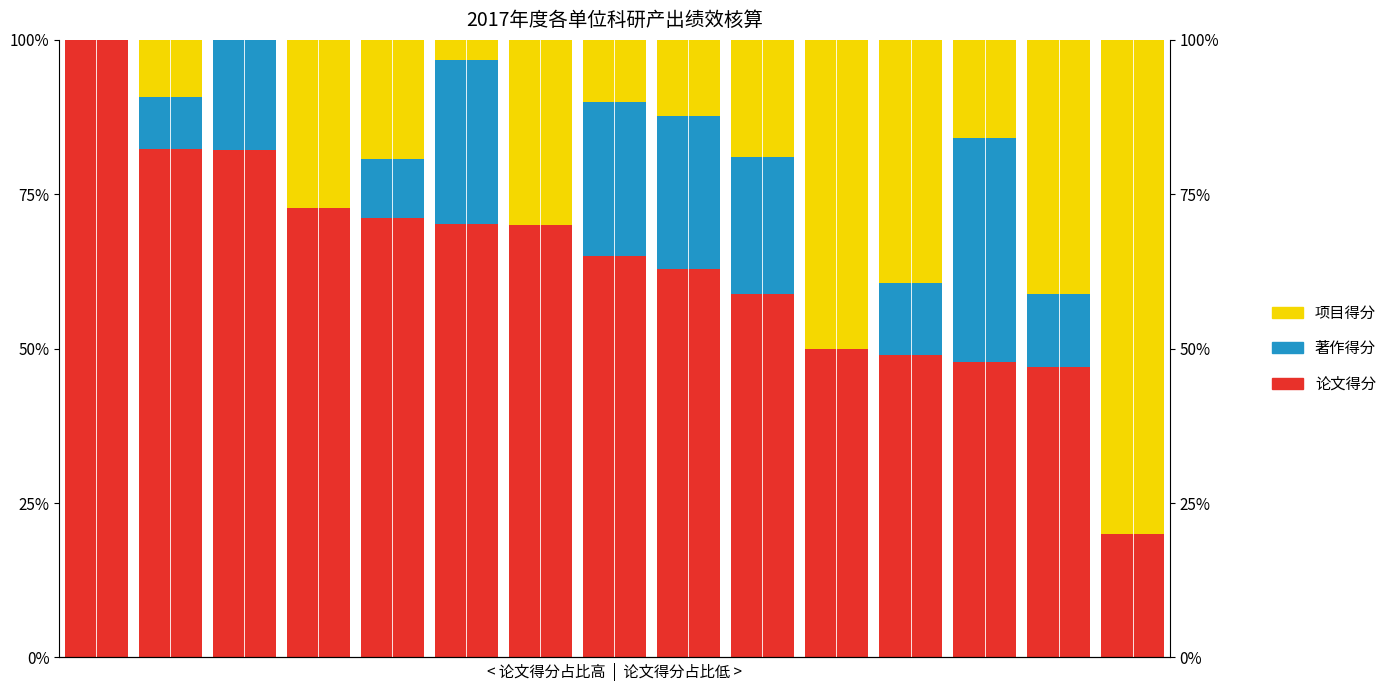

Reading left to right, extract all data points from this chart.

论文得分: 100.0	82.3	82.1	72.7	71.2	70.2	70.0	65.0	62.8	58.9	50.0	49.0	47.8	47.1	20.0
著作得分: 0.0	8.5	17.9	0.0	9.6	26.6	0.0	25.0	24.8	22.1	0.0	11.6	36.3	11.8	0.0
项目得分: 0.0	9.2	0.0	27.3	19.2	3.2	30.0	10.0	12.4	19.0	50.0	39.4	15.9	41.2	80.0